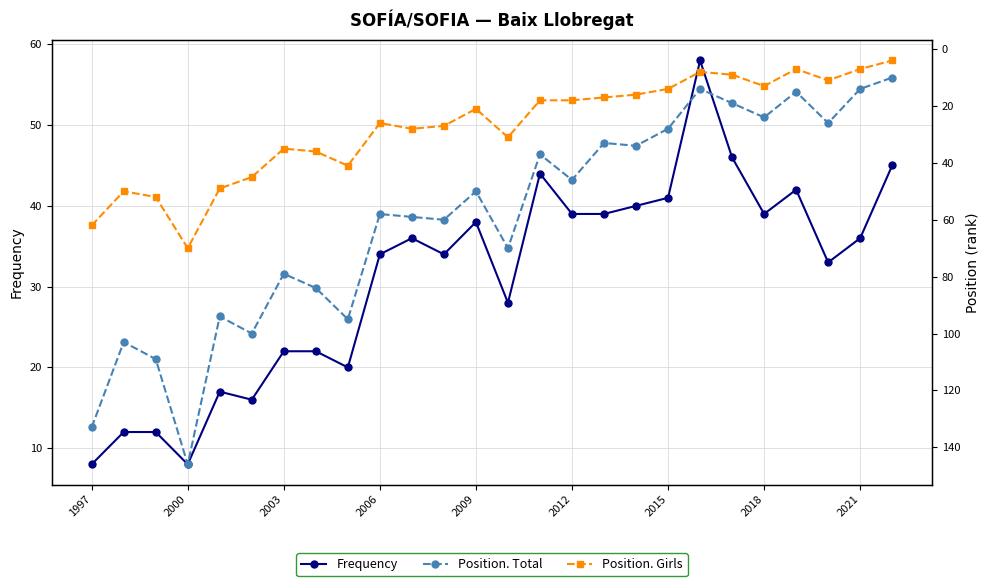

True or false: Frequency has more than 2 points higher than both neighbors.

True